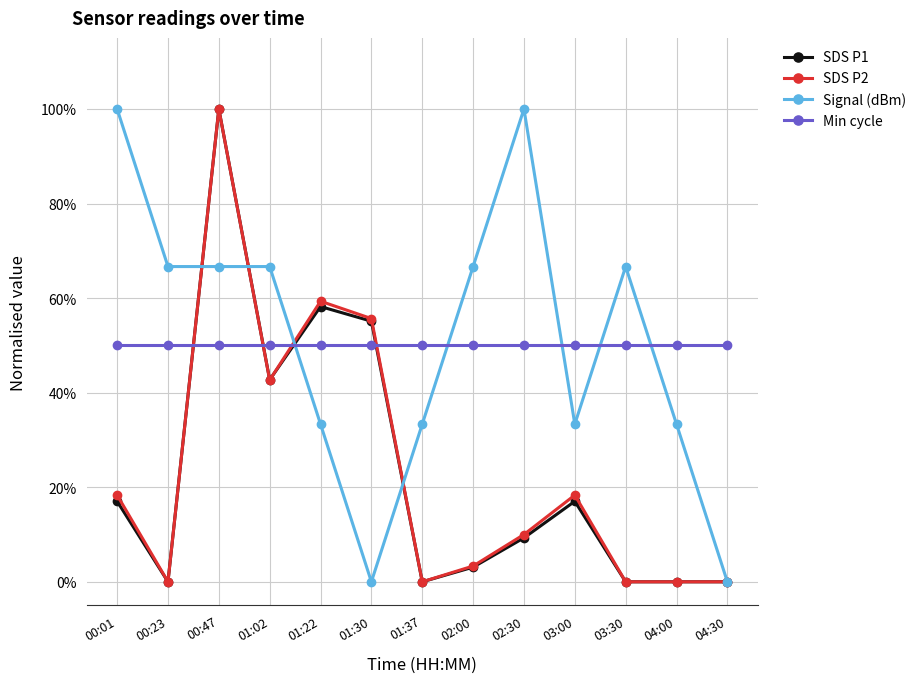

Which series has the largest range (max minus min)?

SDS P1